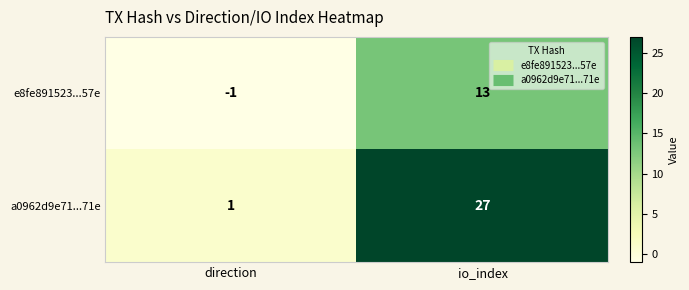

At which category is the sum across all series the highest?

io_index